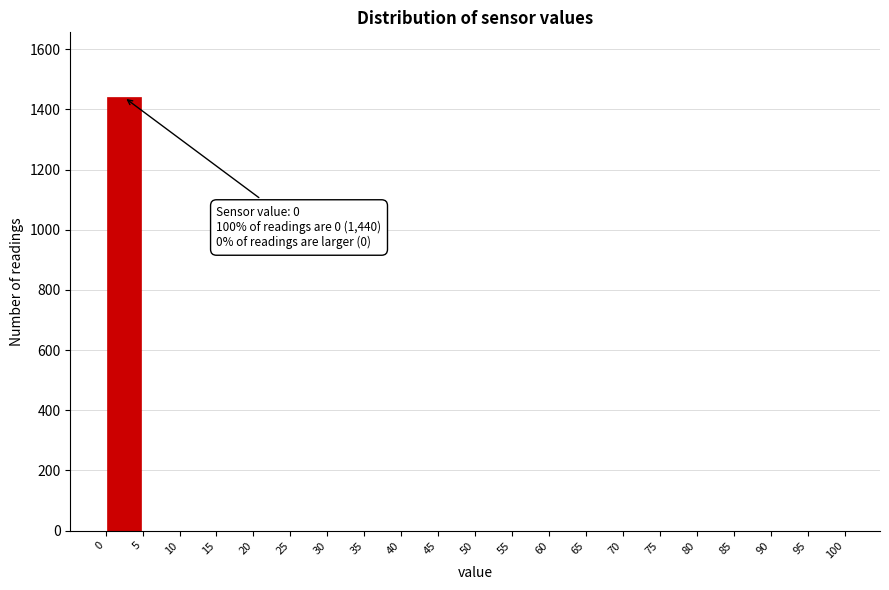

Which range on the x-axis has the tallest bar?

0 to 5